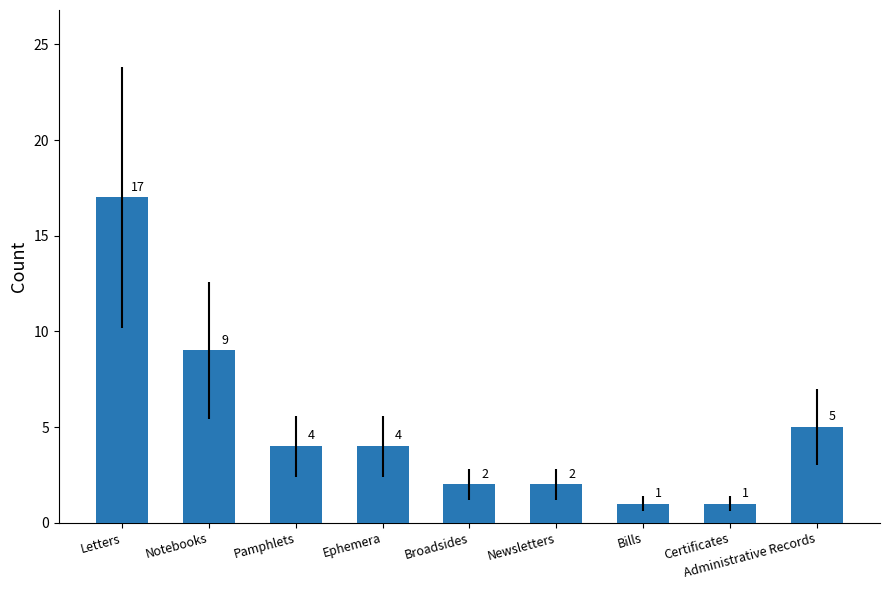

What is the value of the 2nd bar from the left?

9